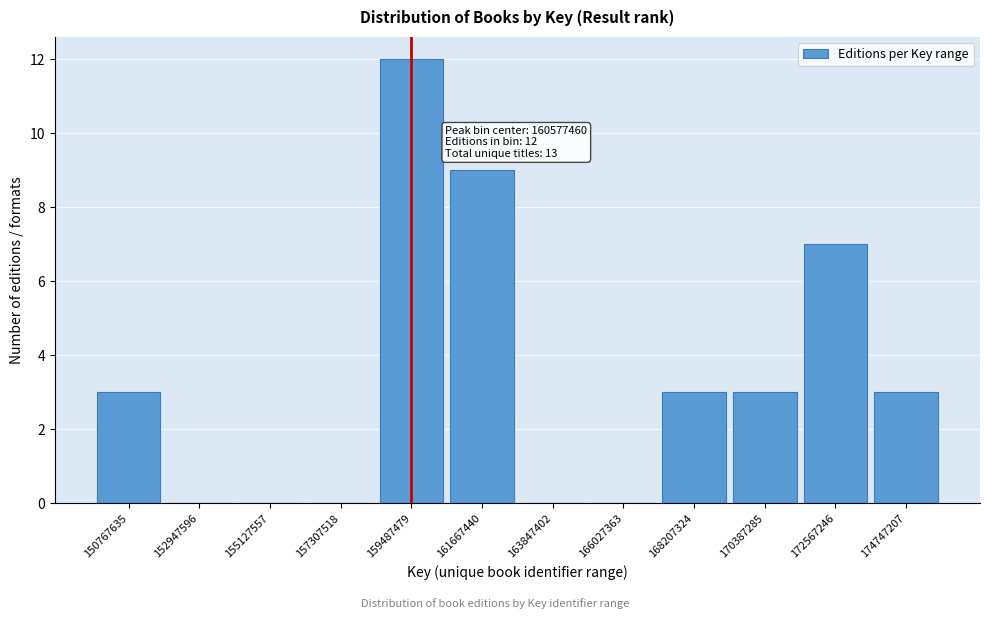

Reading left to right, what are all the values shown in this chart?

150767635=3	152947596=0	155127557=0	157307518=0	159487479=12	161667440=9	163847402=0	166027363=0	168207324=3	170387285=3	172567246=7	174747207=3